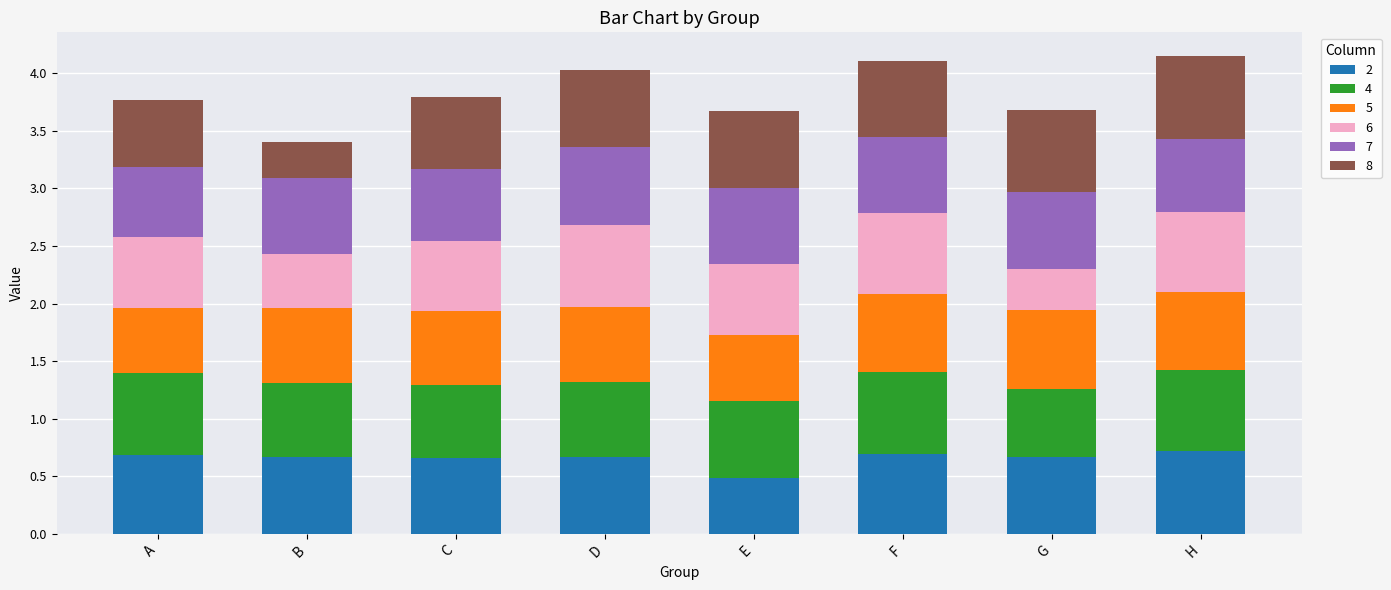

How many series are shown in this chart?

6